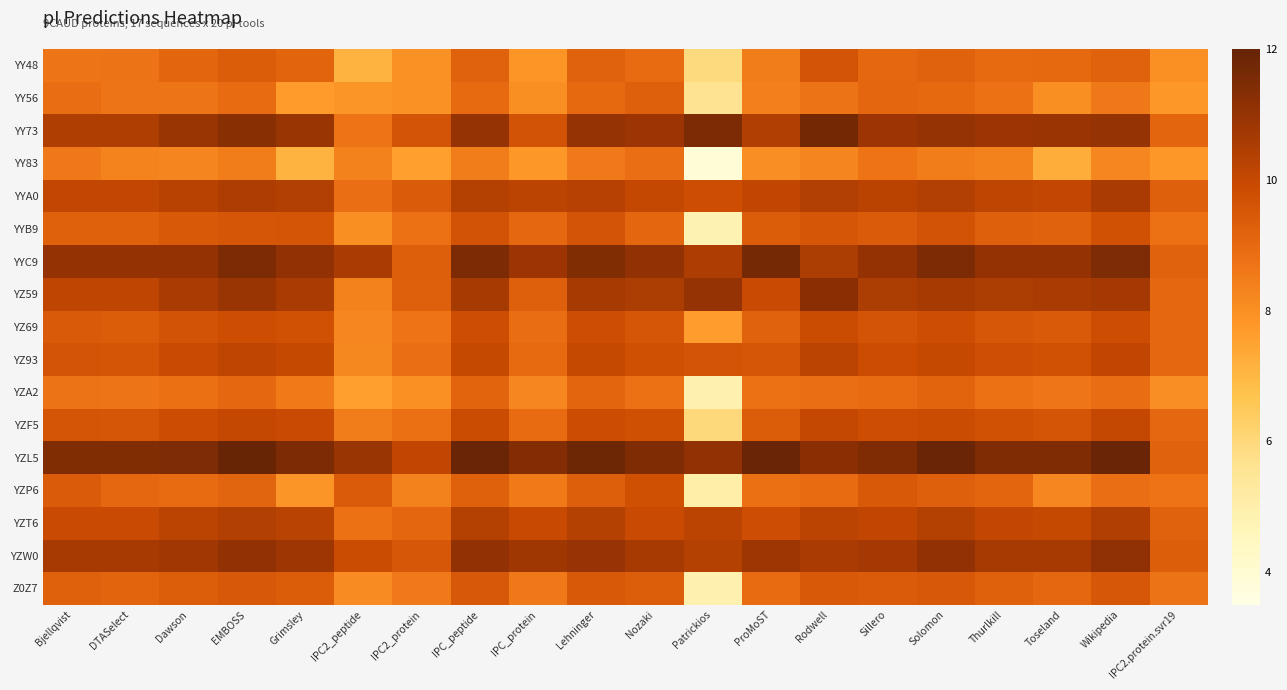

Which series has the widest spread of values?

YY83